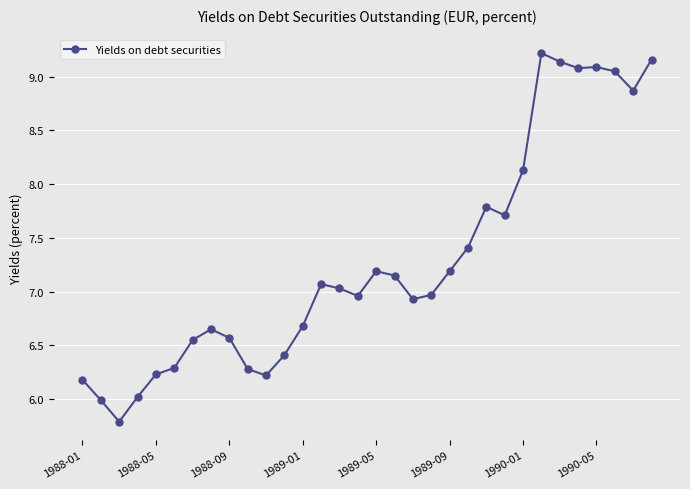

What is the sum of all values?

233.0